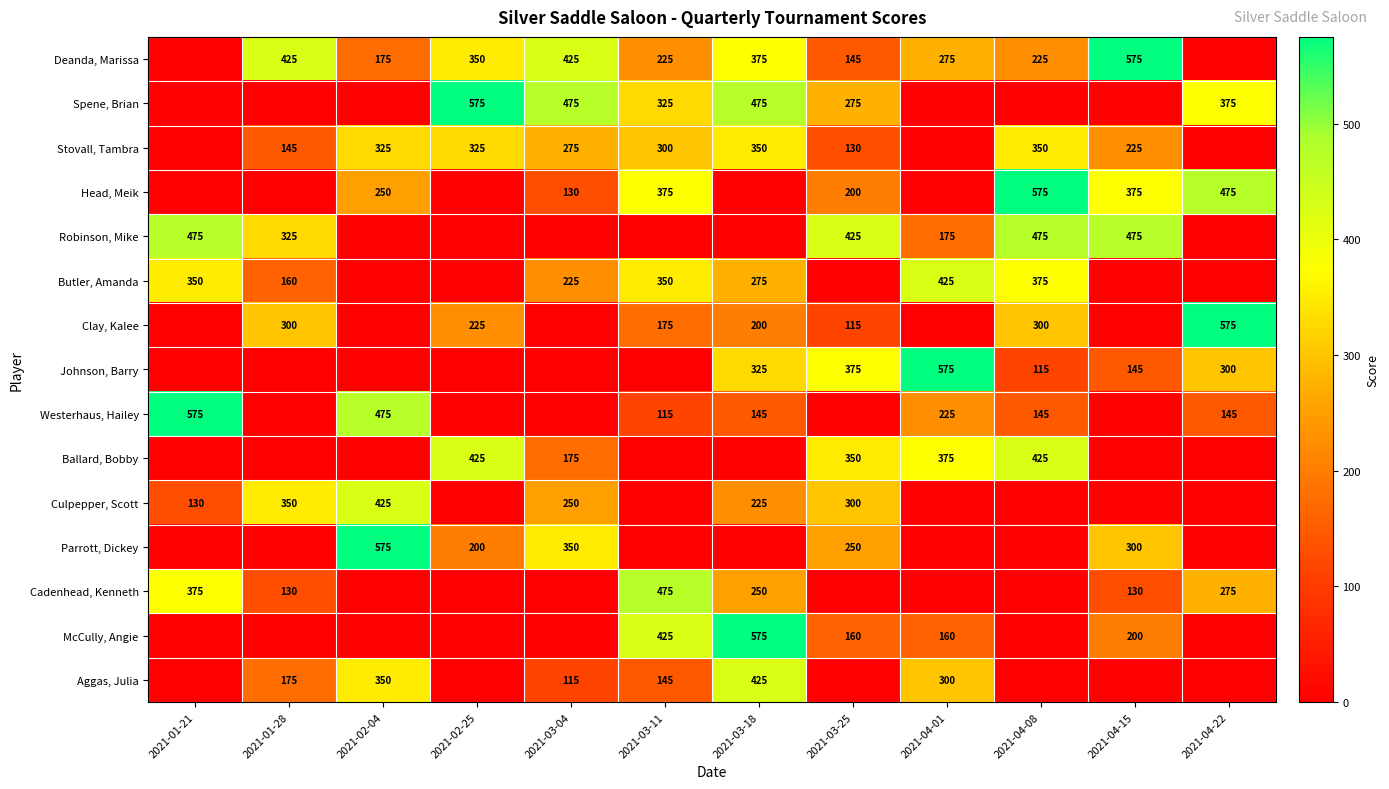

What is the total value across all series at 2021-02-04?

2575